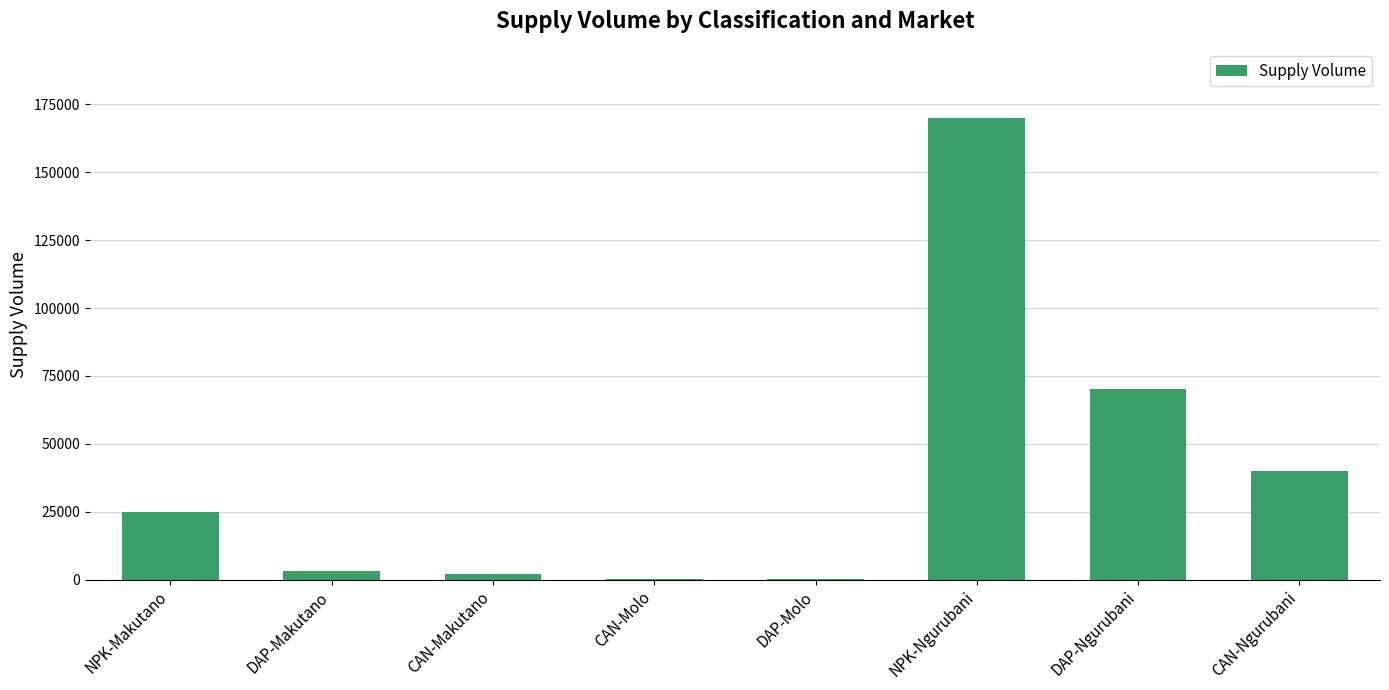

Which category has the highest value across all series?

NPK-Ngurubani